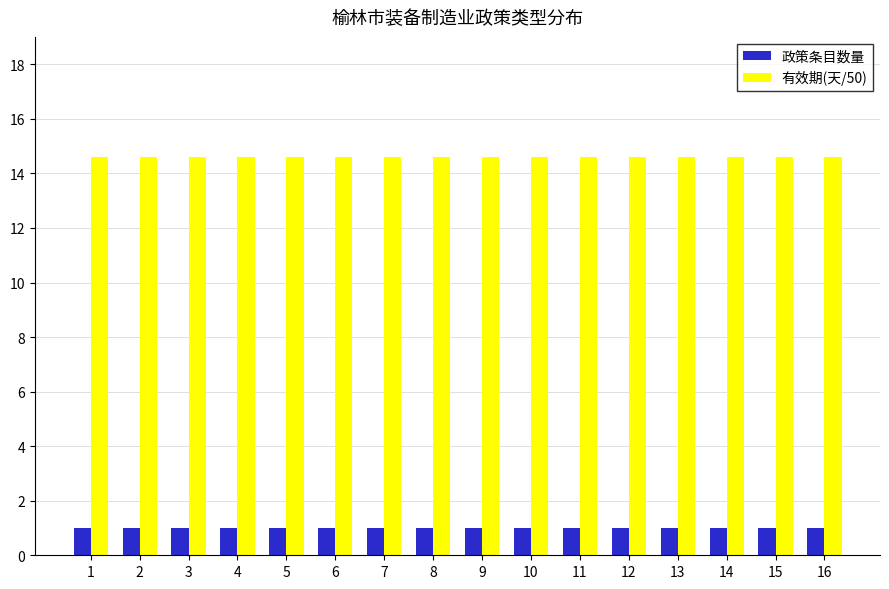

How many groups of bars are there?

16